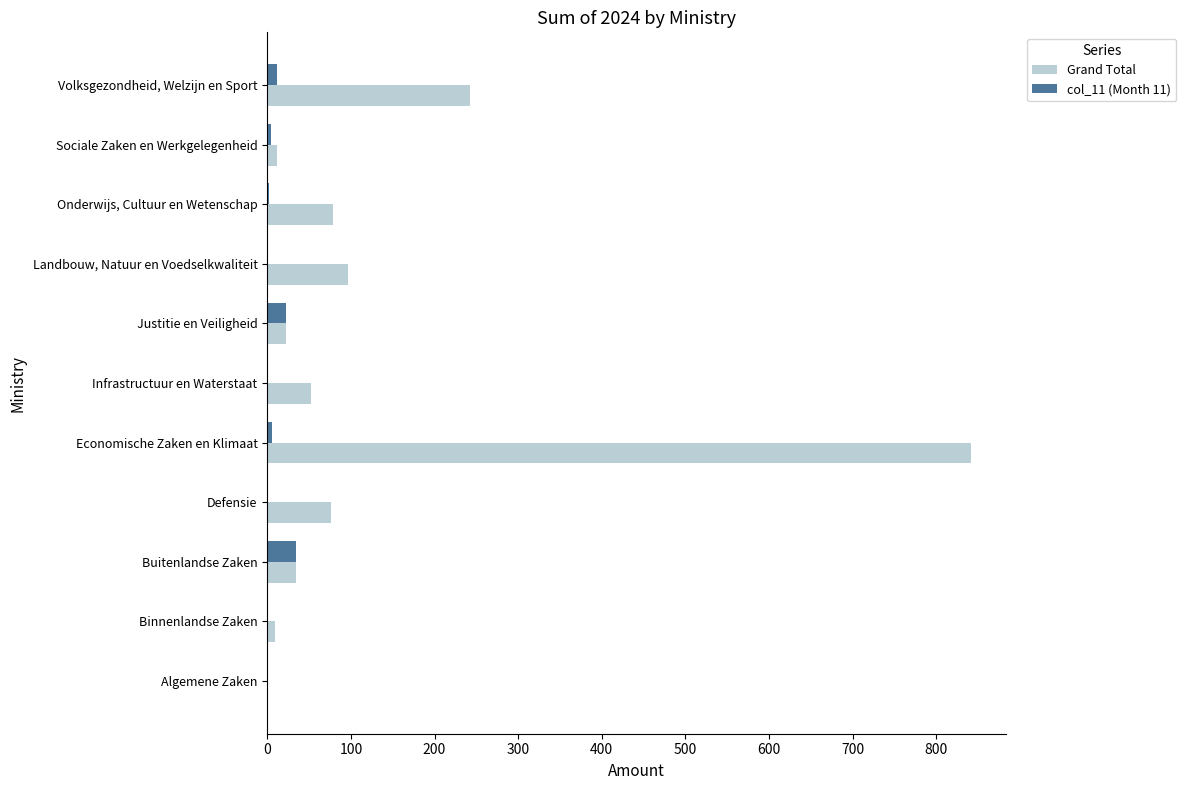

Which series changed the most between Algemene Zaken and Economische Zaken en Klimaat?

Grand Total